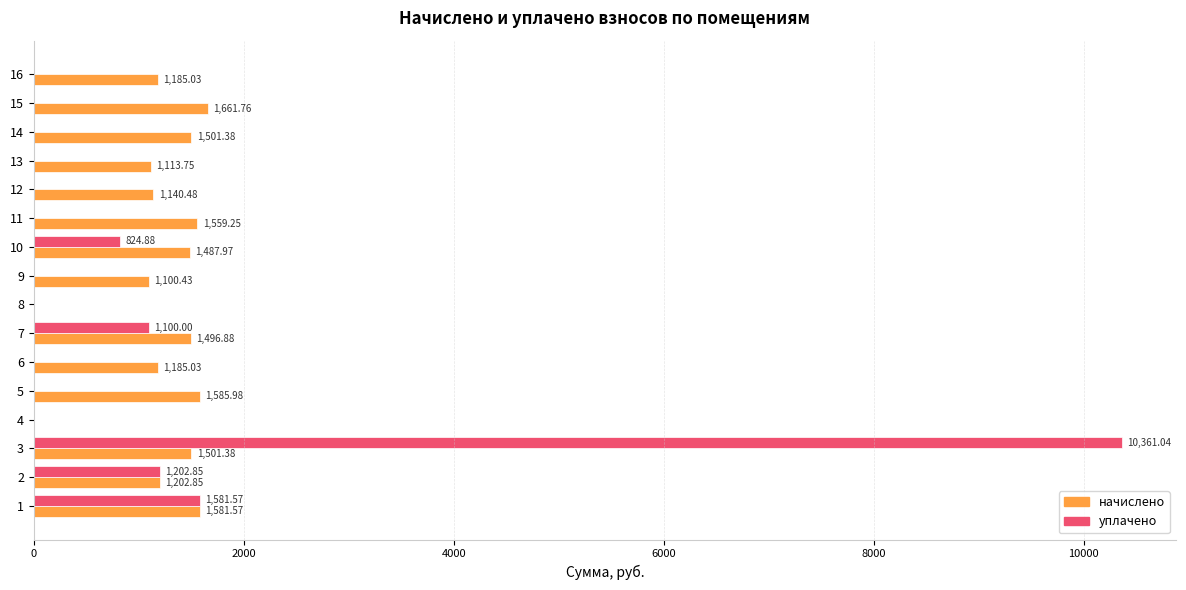

Between 4 and 10, which series saw the biggest shift?

начислено